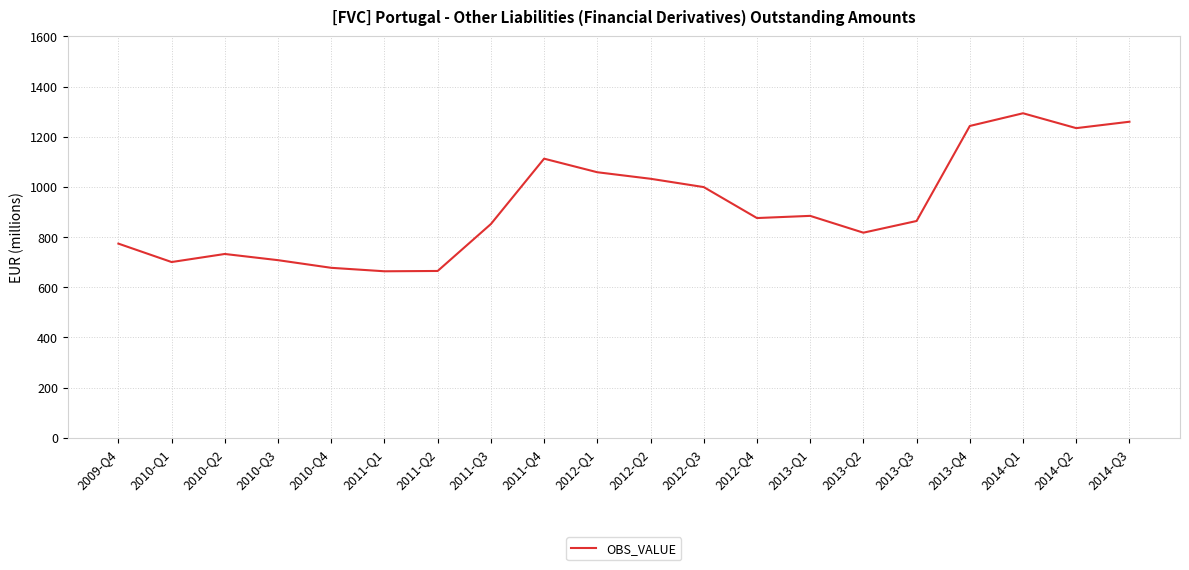

What is the difference between the maximum and minimum values?

629.8